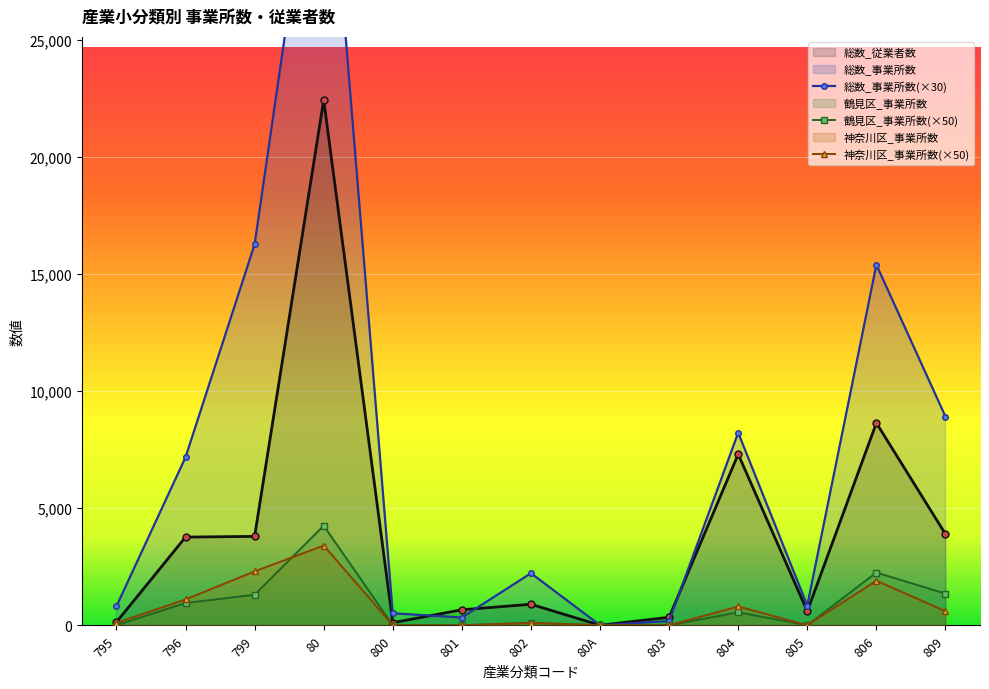

The value of 鶴見区_事業所数(×50) at 803 is -2308. True or false?

False